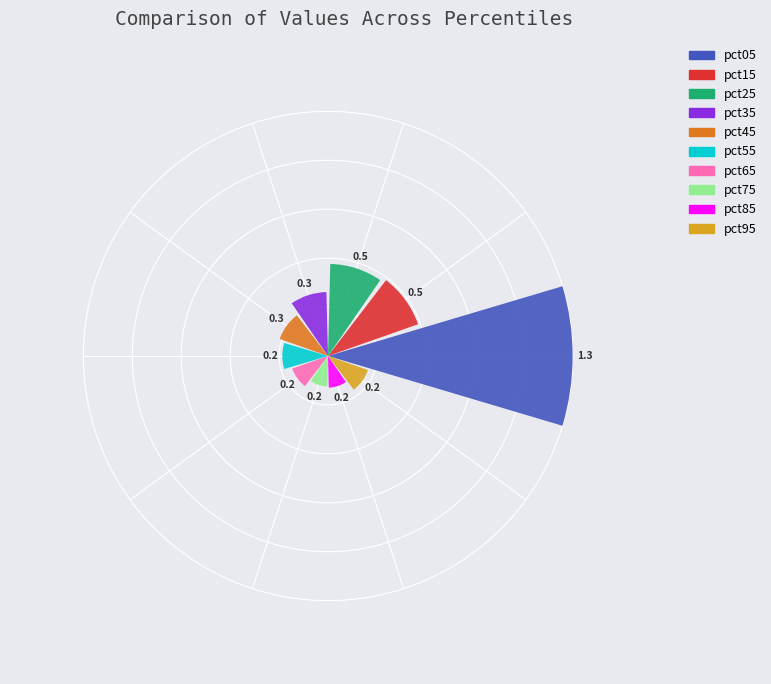

What is the maximum value shown in the chart?

1.3